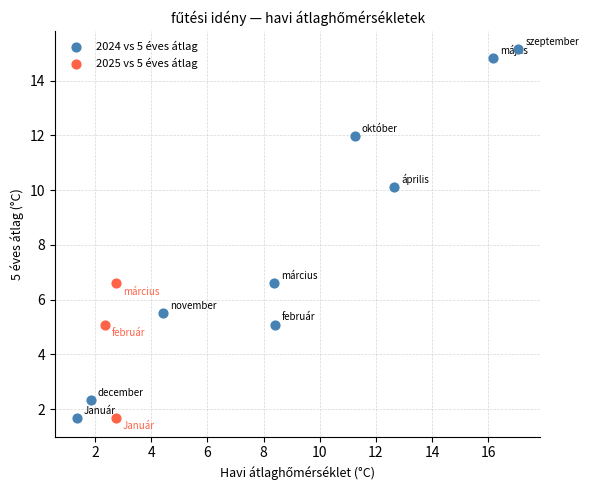

Which series has the widest spread of Y values?

2024 vs 5 éves átlag